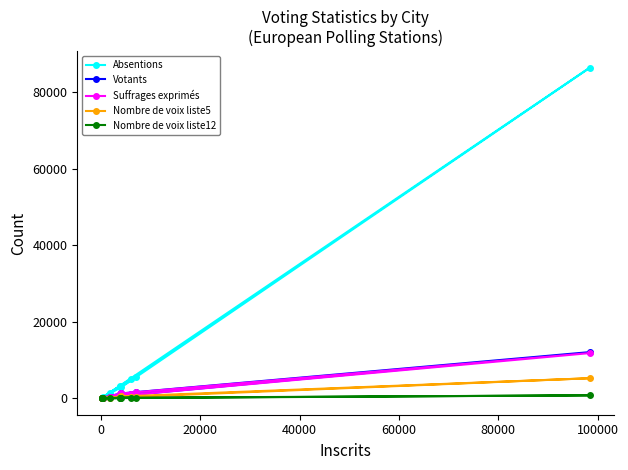

Which series has the largest range (max minus min)?

Absentions